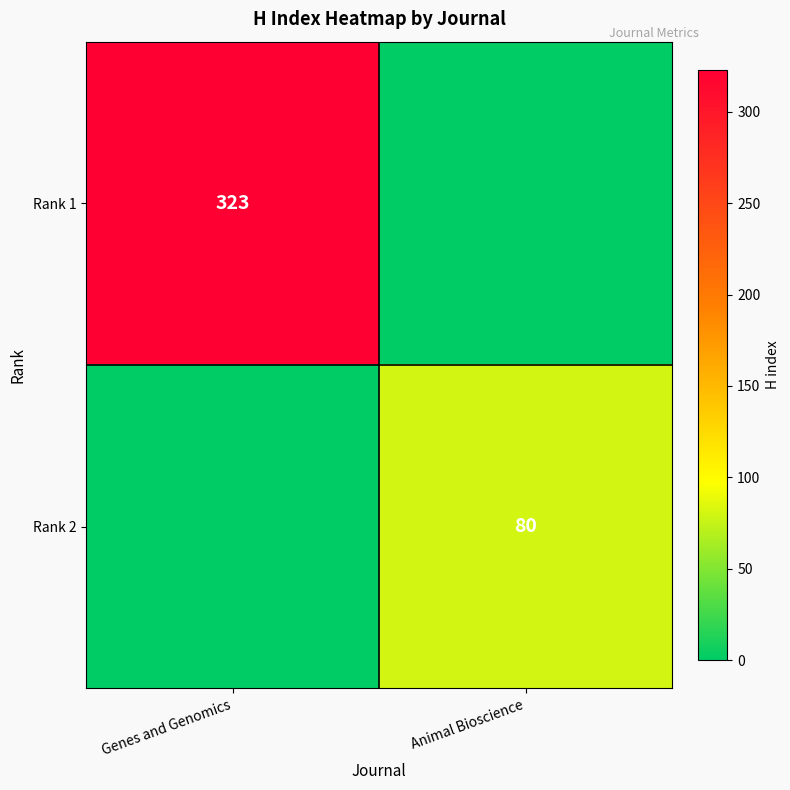

What is the greatest value displayed?

323